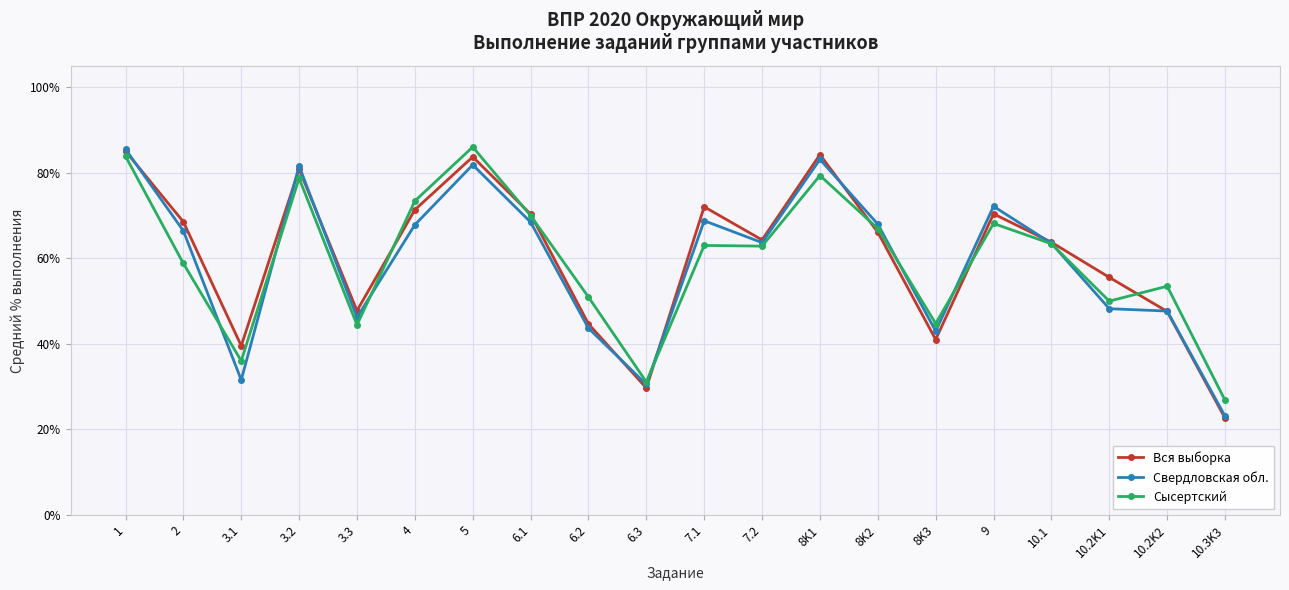

At how many categories does at least one series exceed 85?

2